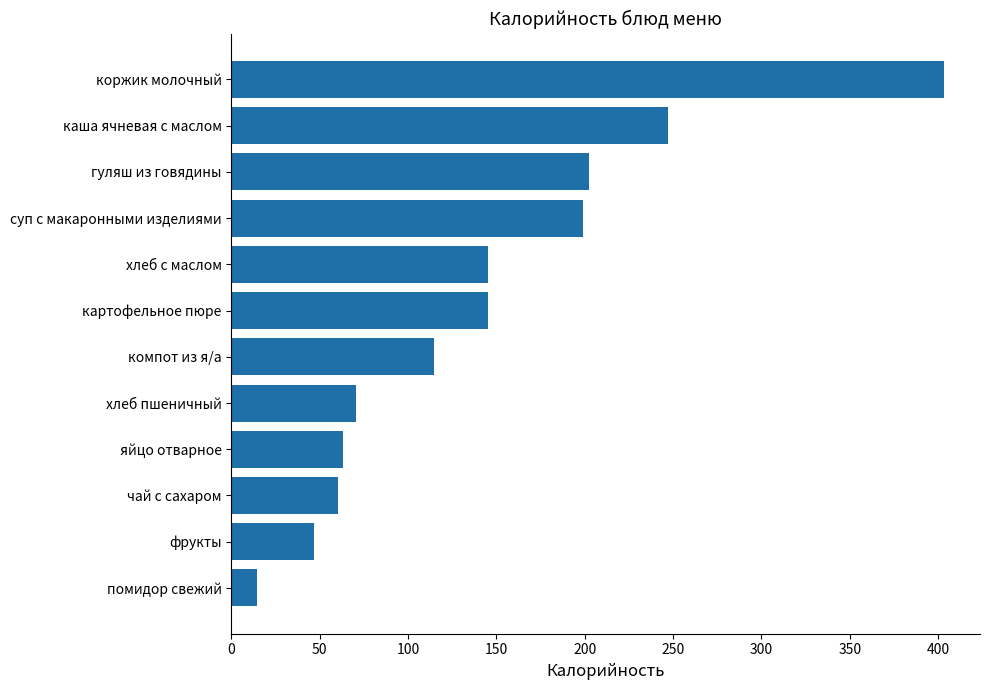

Approximately how many times larger is the value at гуляш из говядины compared to хлеб с маслом?

1.4